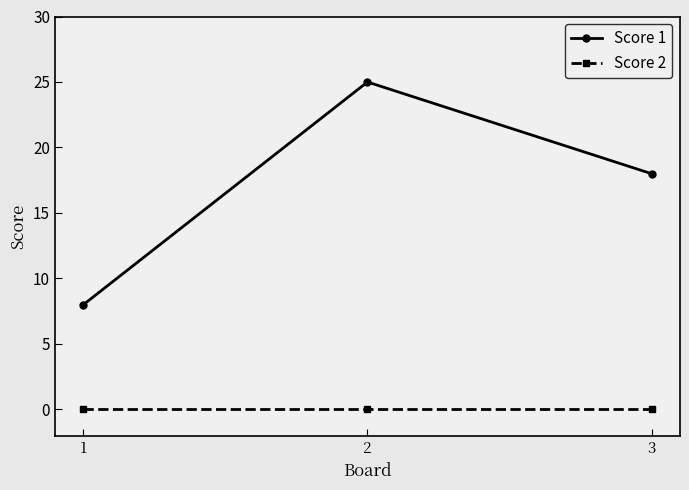

Reading right to left, list all the values displayed in this chart.

Score 1: 18	25	8
Score 2: 0	0	0